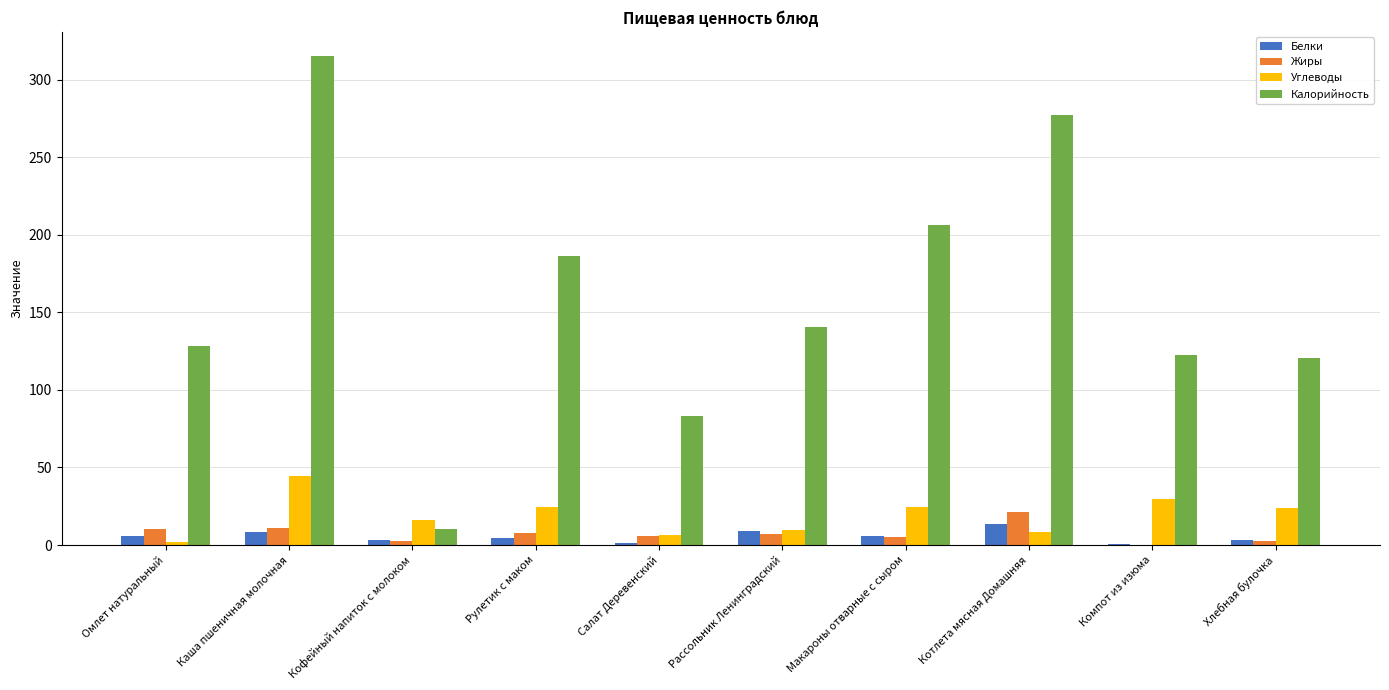

What is the sum of the Калорийность values at Компот из изюма and Кофейный напиток с молоком?

132.8